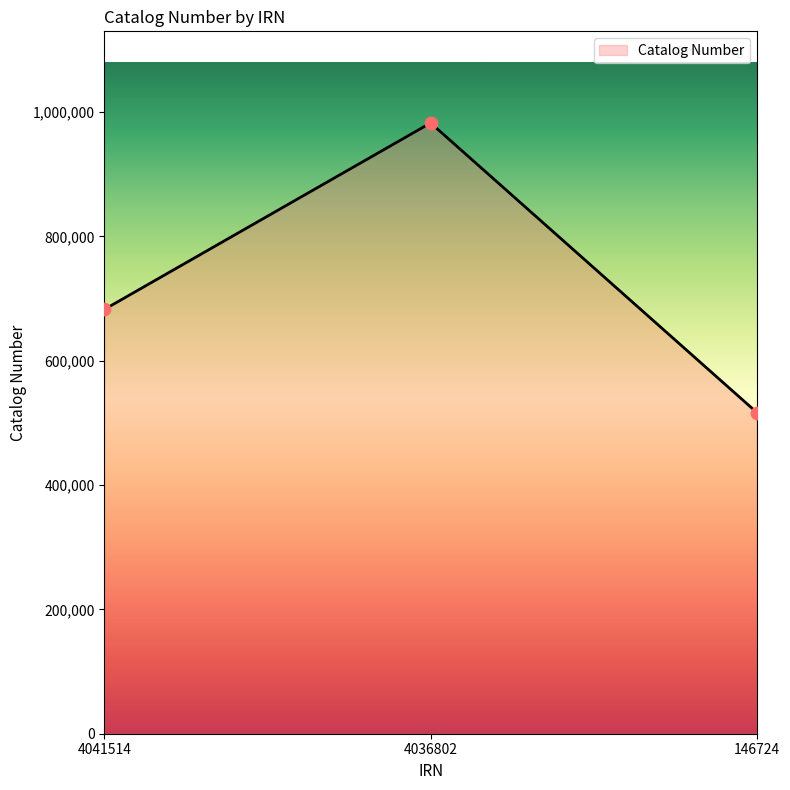

What is the change in value from 4041514 to 146724?

-165858